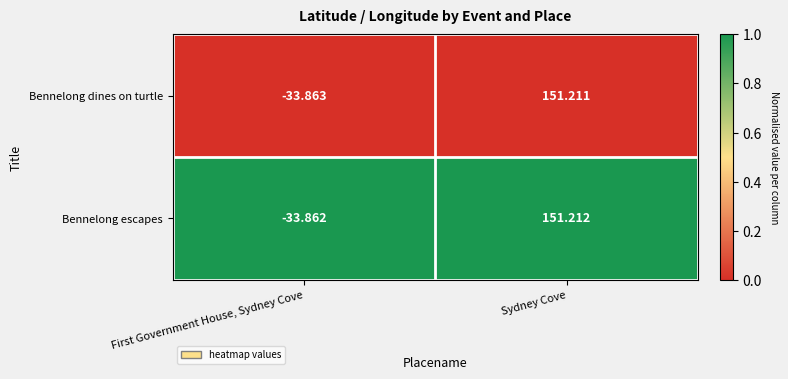

Which series has the largest total across all categories?

Bennelong escapes